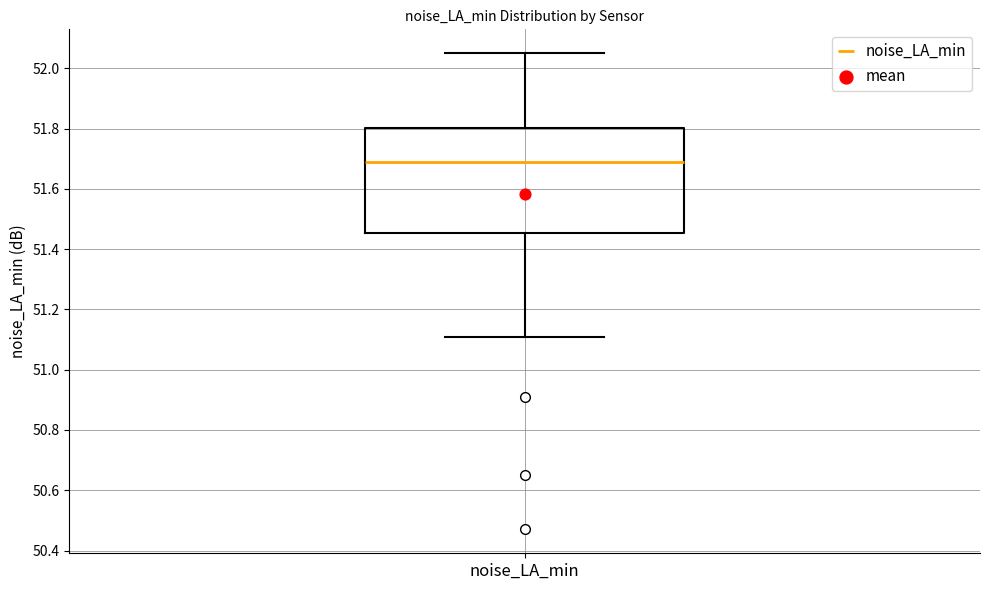

Where does the lower whisker of the box for noise_LA_min end on the y-axis? The values are not printed on the chart, so give them approximately, as read against the axis.

51.12